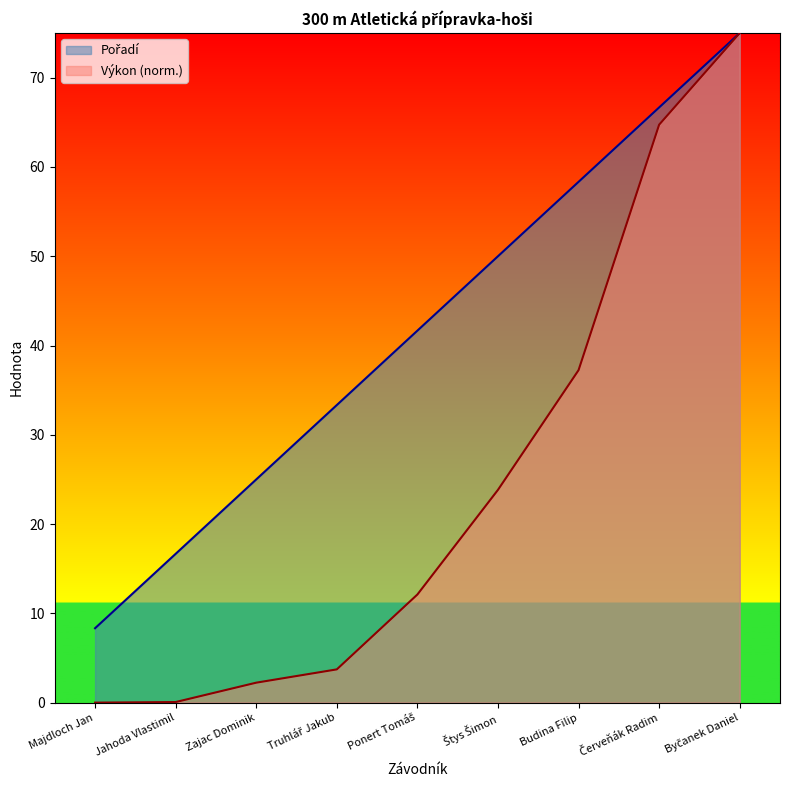

What is the label of the 6th point from the right?

Truhlář Jakub